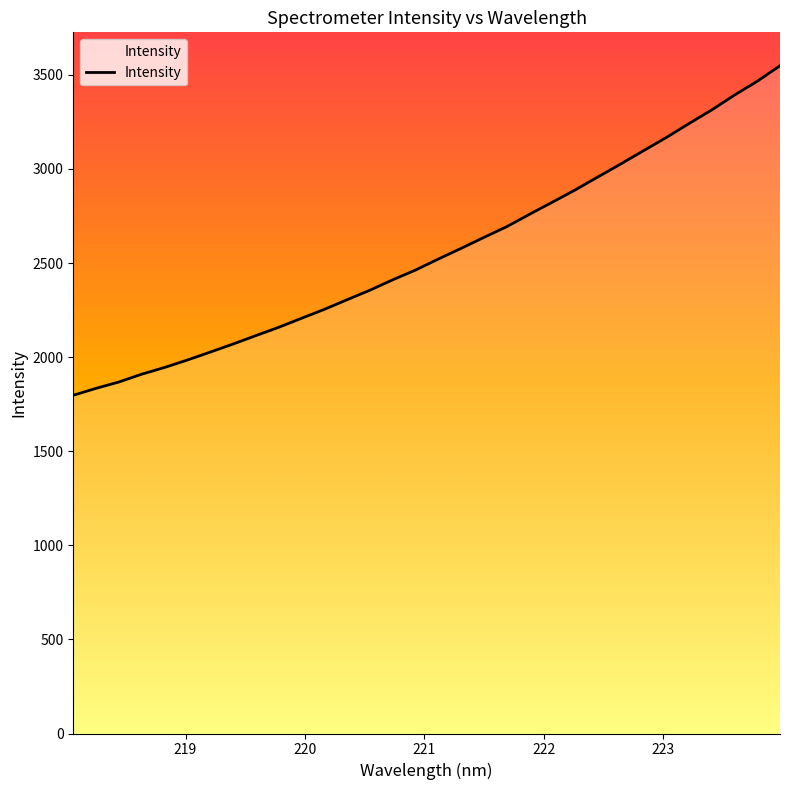

Does the chart have visible grid lines?

No